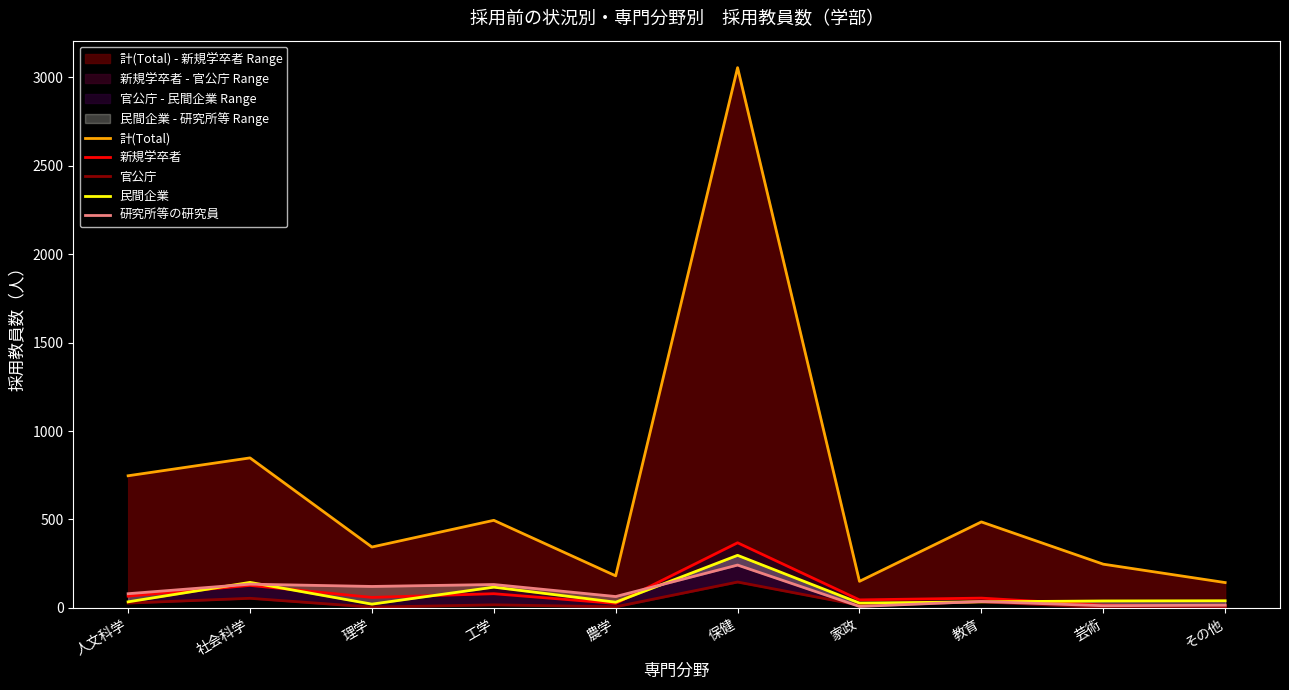

What is the value of the 民間企業 point at the 6th from the left?

297